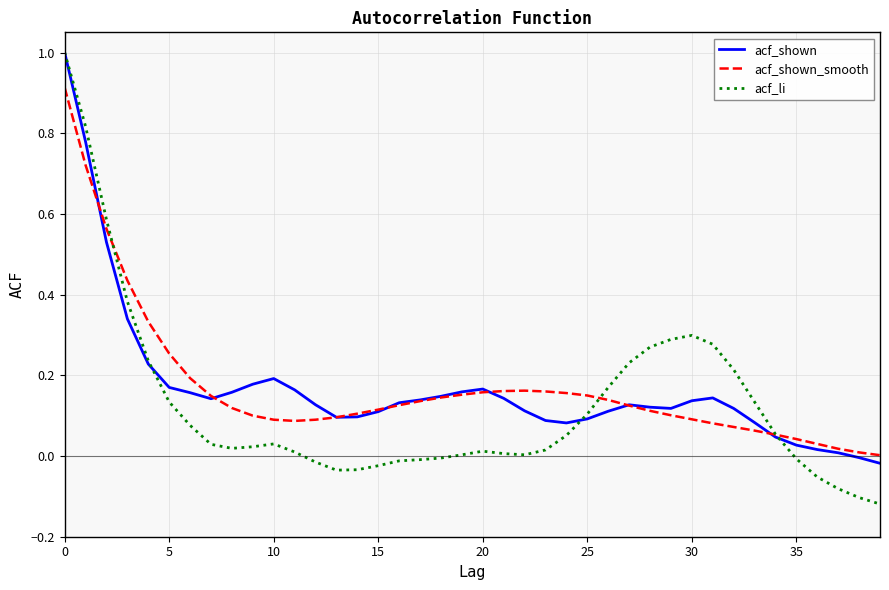

What is the greatest value displayed?

1.0